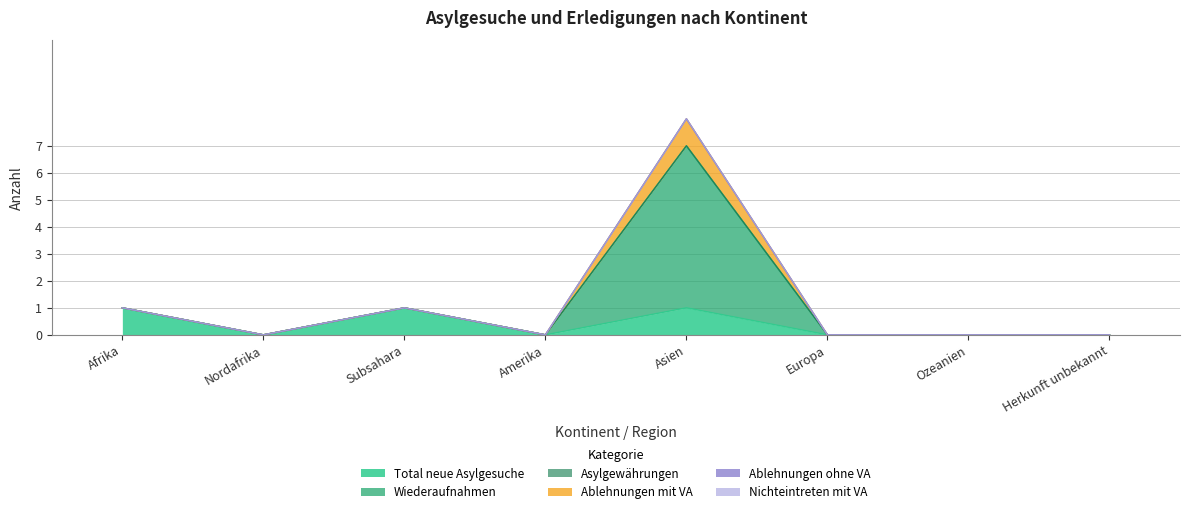

At which category is the sum across all series the highest?

Asien